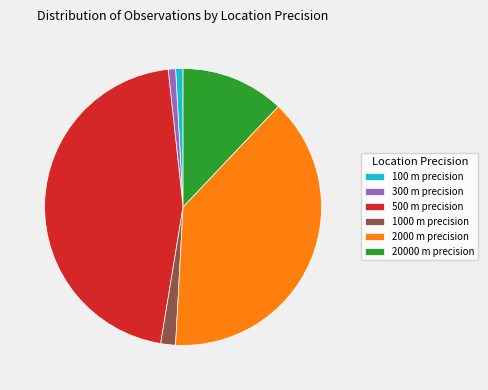

True or false: 1000 m precision accounts for 14% of the total.

False